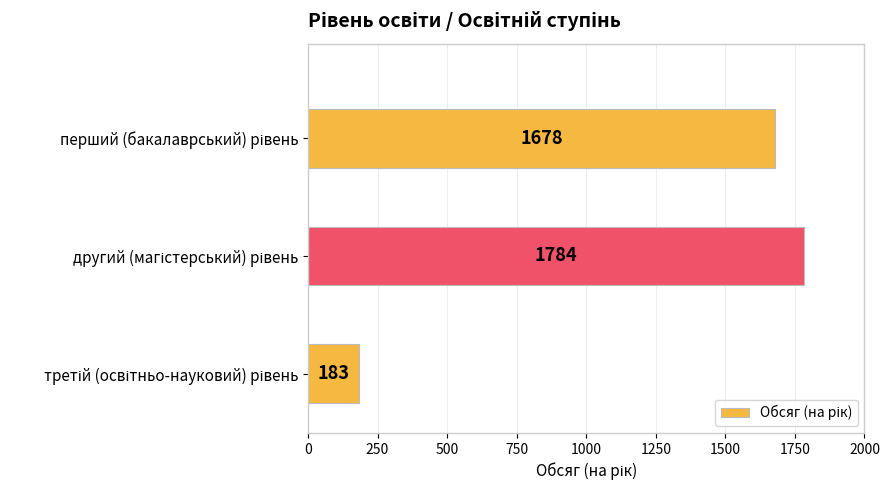

What is the minimum value shown in the chart?

183